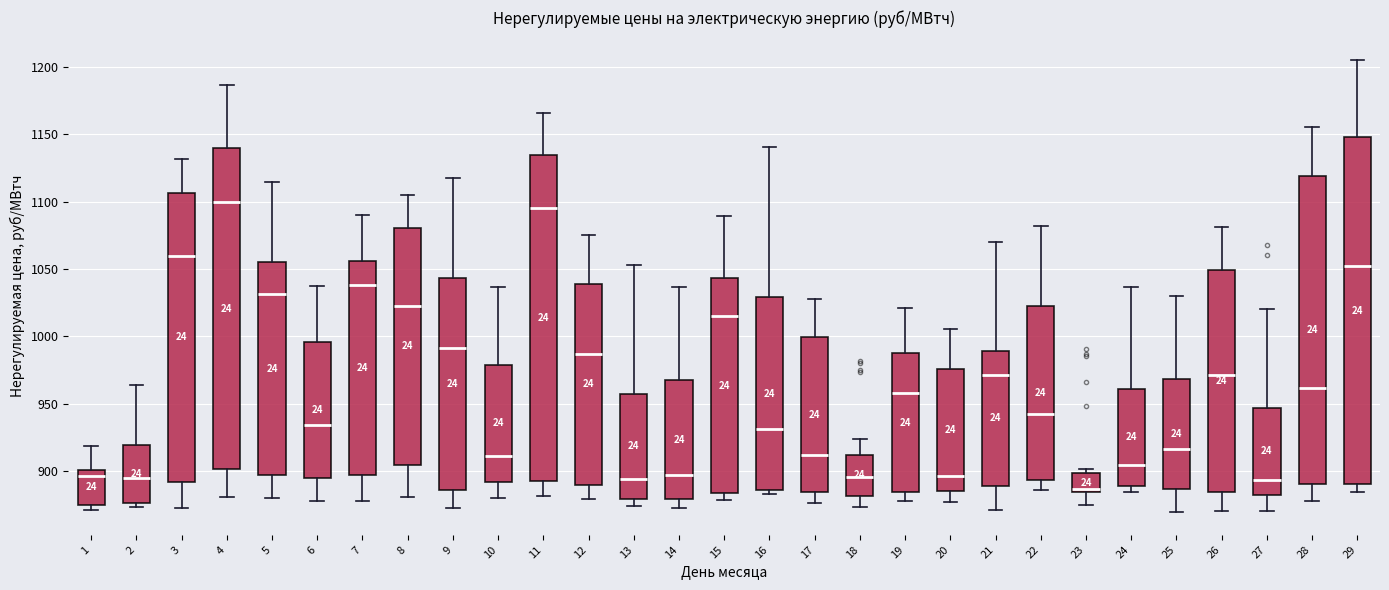

Which box has the lowest median line?

23